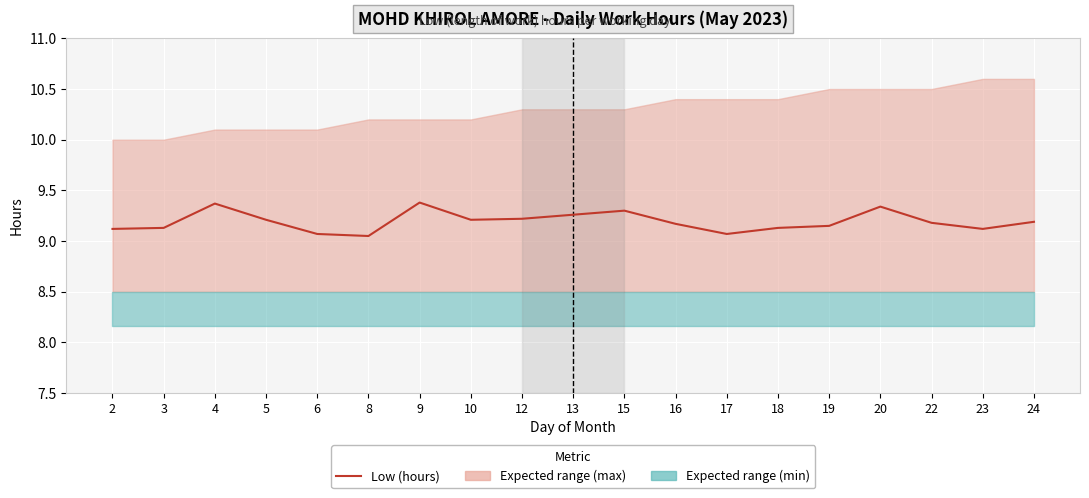

What is the average value?

9.2